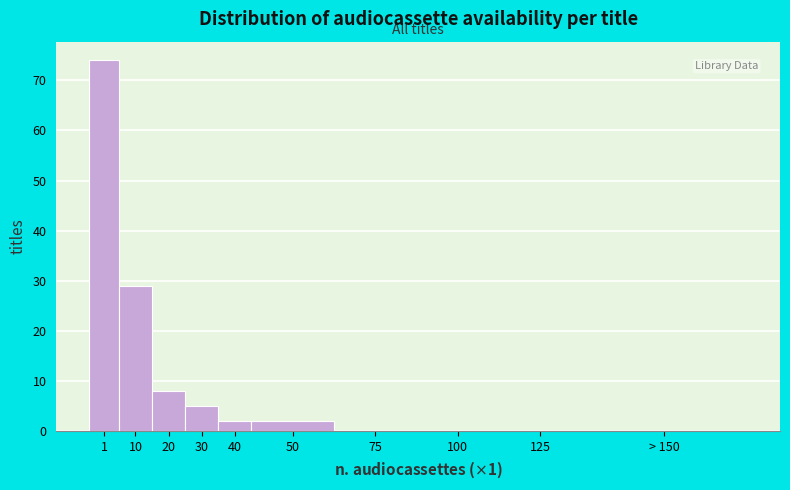

Reading left to right, list all the values displayed in this chart.

1=74	10=29	20=8	30=5	40=2	50=2	75=0	100=0	125=0	> 150=0